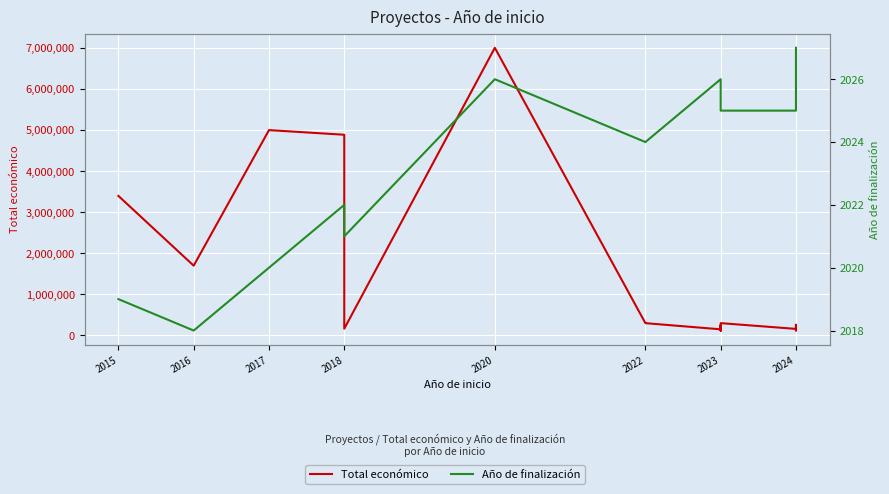

Which series has the widest spread of values?

Total económico